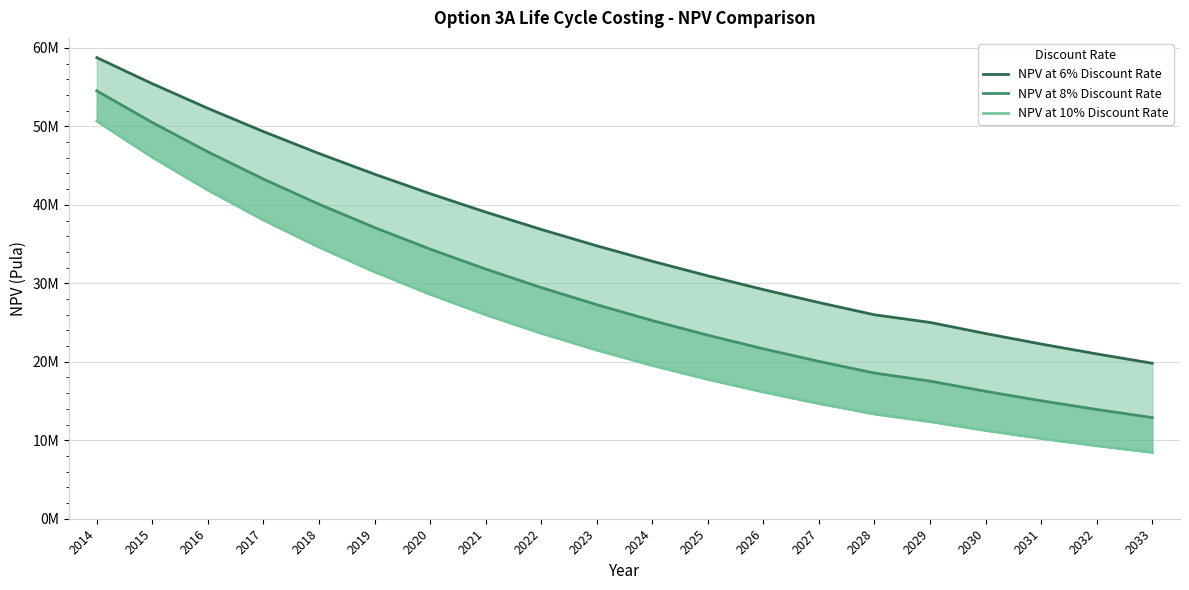

Which series changed the most between 2016 and 2026?

NPV at 10% Discount Rate